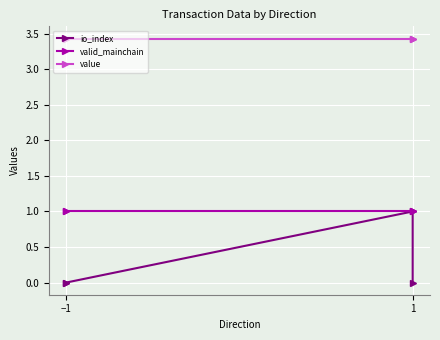

What is the value of the value point at the 3rd from the left?

3.4